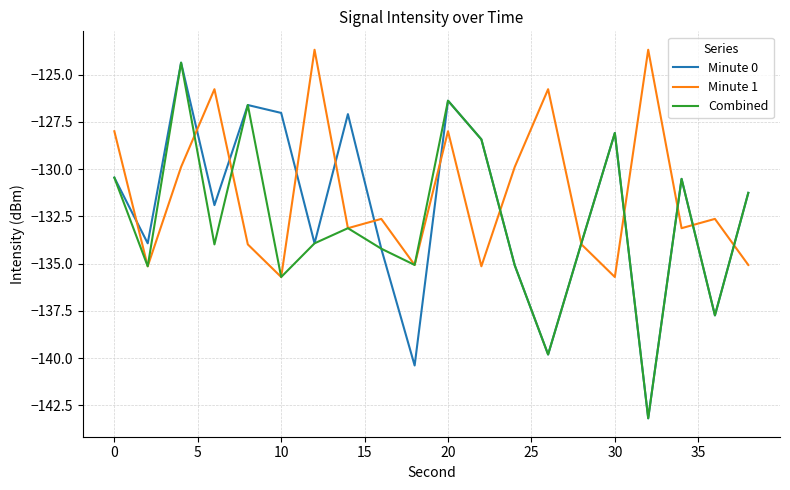

What are all the series names shown in the legend?

Minute 0, Minute 1, Combined